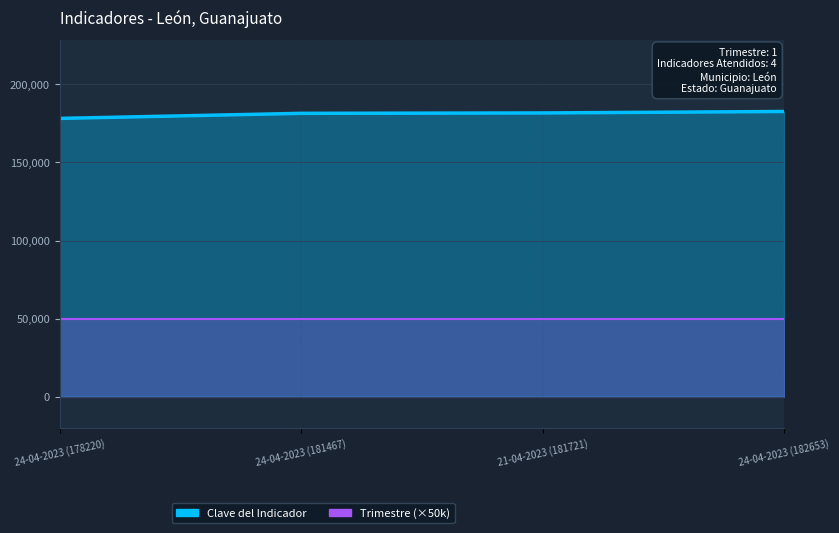

Reading right to left, list all the values displayed in this chart.

24-04-2023 (182653)=182653	21-04-2023 (181721)=181721	24-04-2023 (181467)=181467	24-04-2023 (178220)=178220